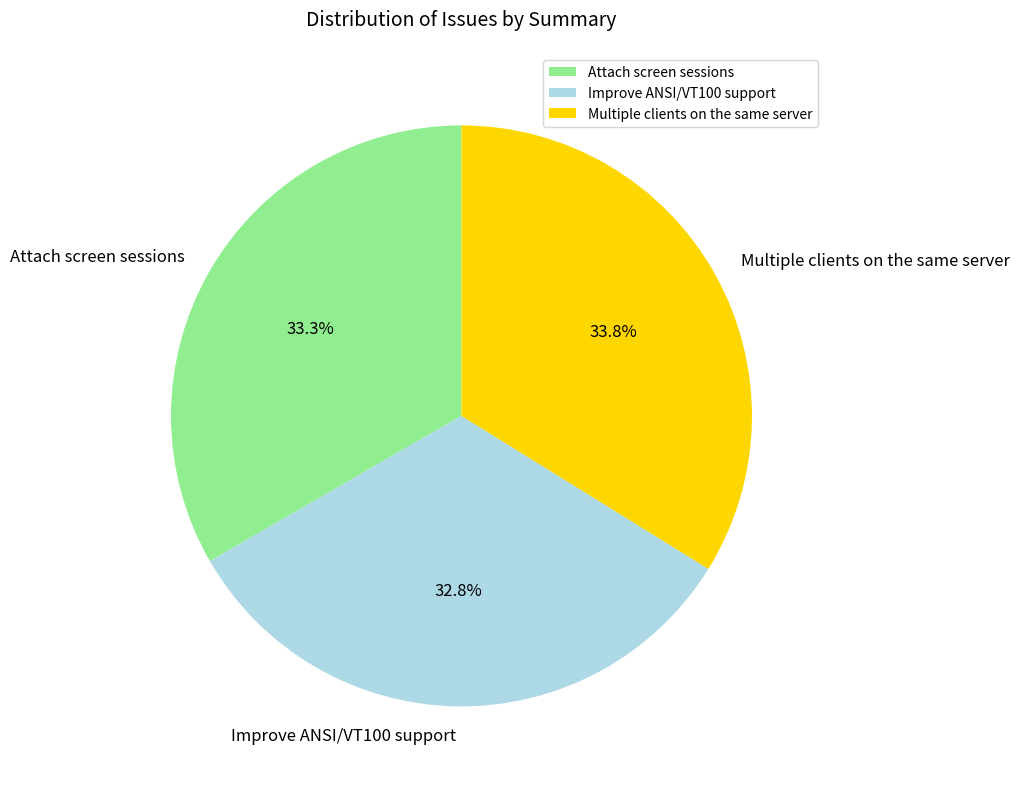

Approximately how many times larger is the value at Improve ANSI/VT100 support compared to Multiple clients on the same server?

1.0